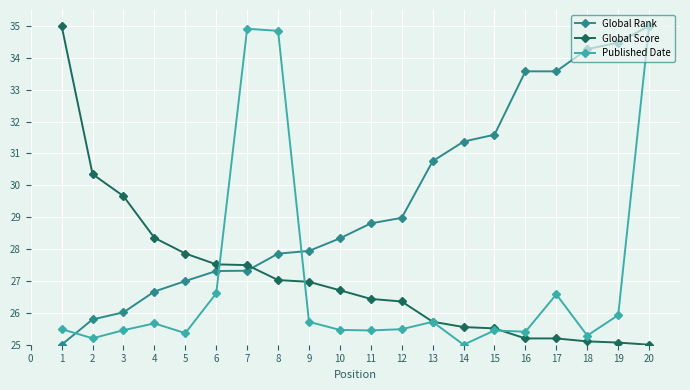

True or false: Global Score and Published Date cross at least once.

True